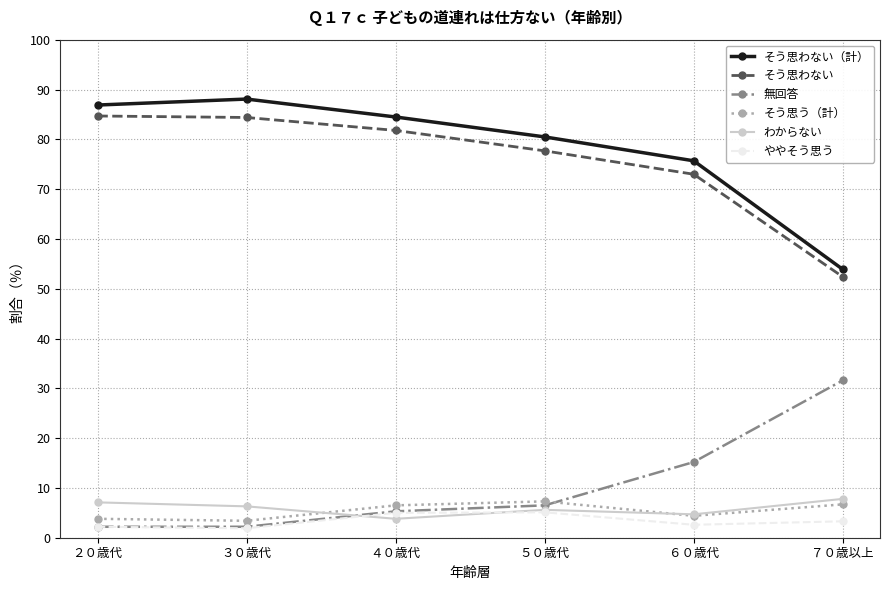

True or false: 無回答 has more than 2 interior local peaks.

False